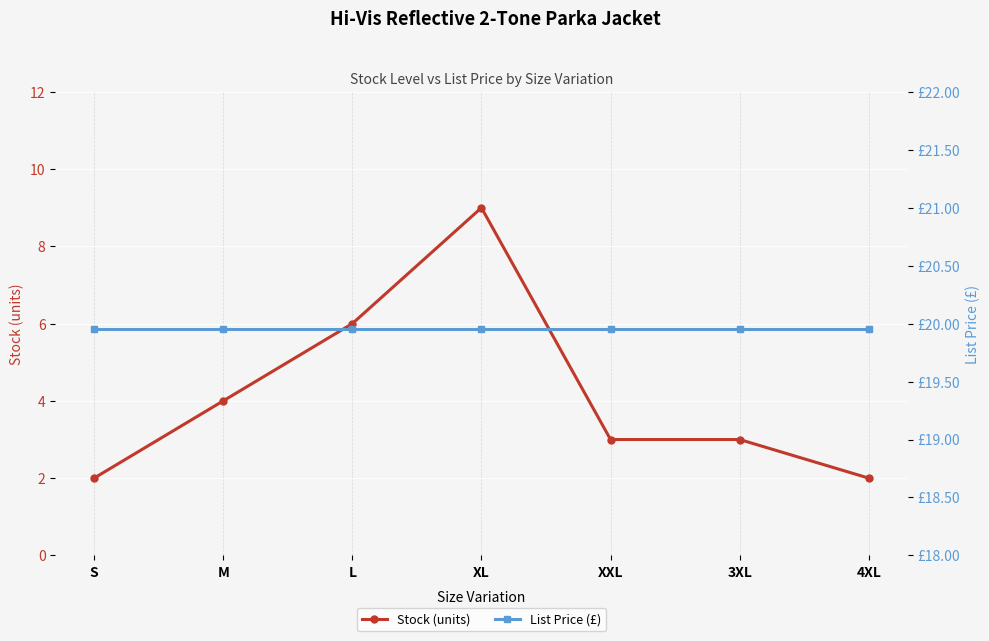

True or false: List Price (£) has a value of 19.9 at M.

True